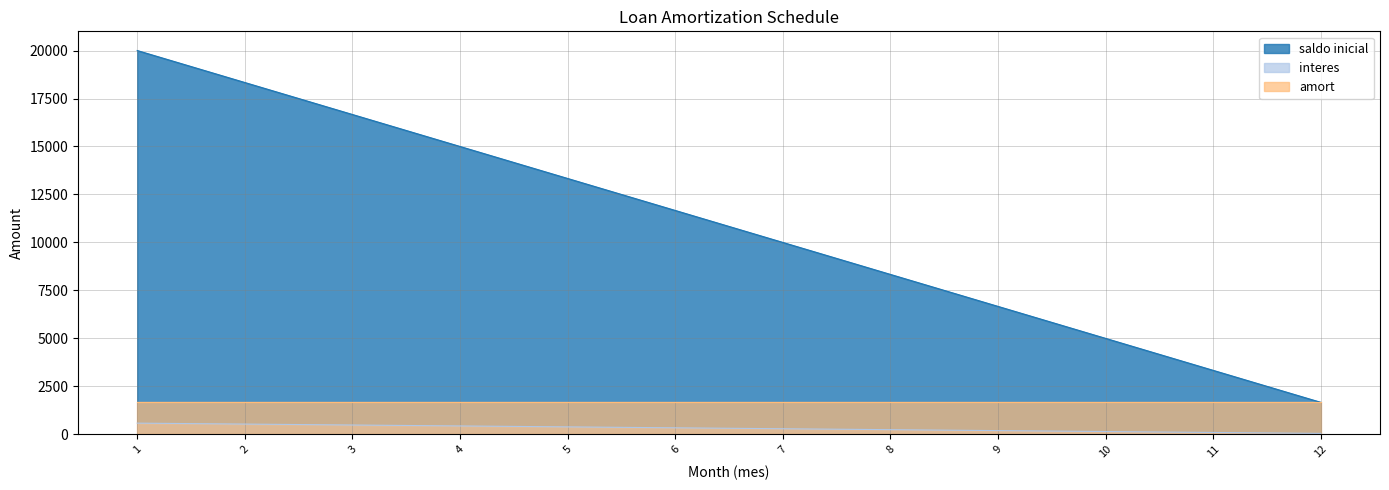

How many series are shown in this chart?

3